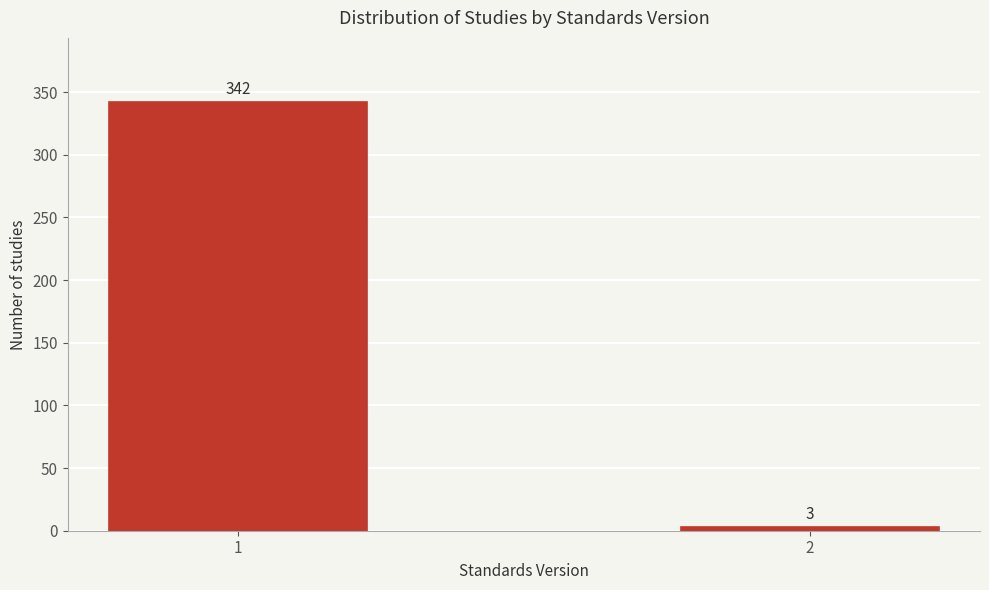

Reading right to left, what are all the values shown in this chart?

2=3	1=342